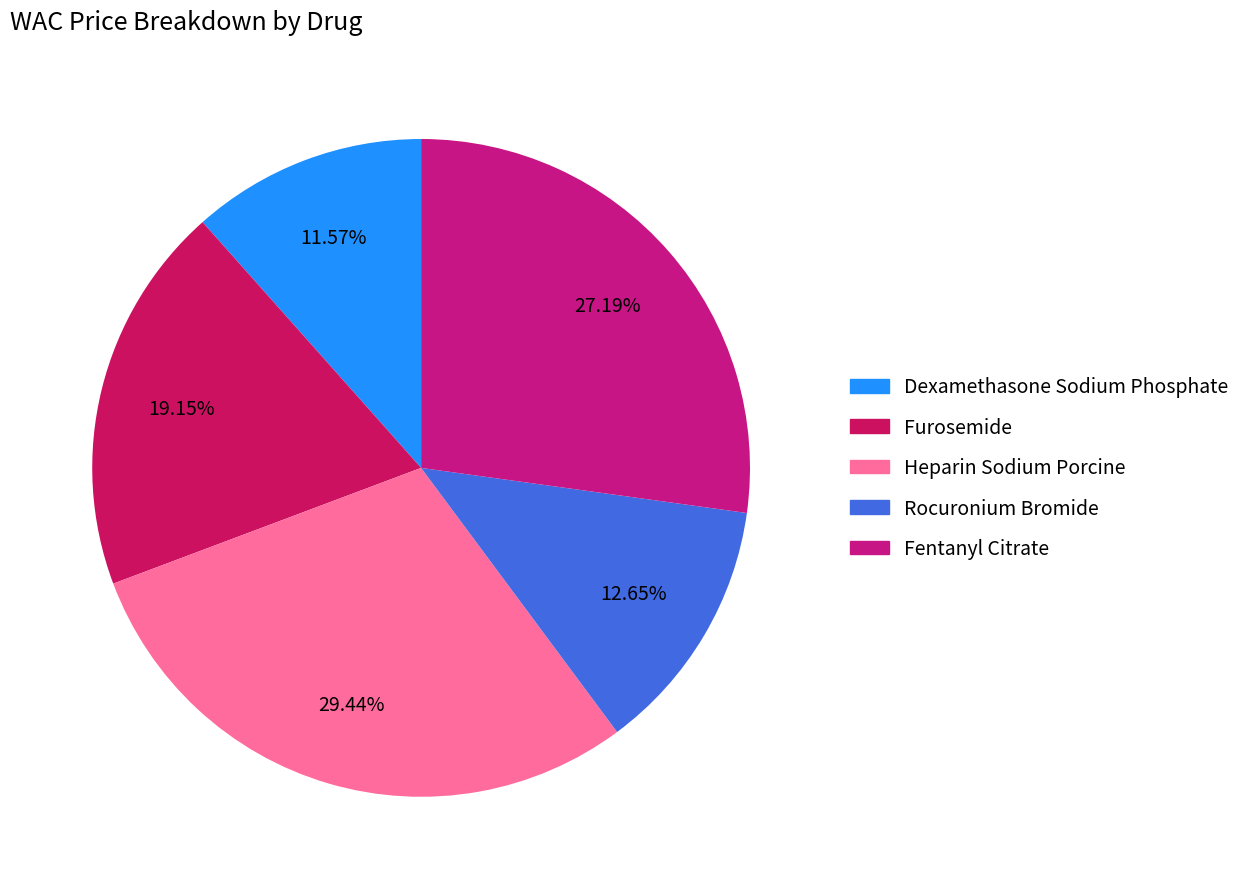

Rank the categories by value from highest to lowest.

Heparin Sodium Porcine, Fentanyl Citrate, Furosemide, Rocuronium Bromide, Dexamethasone Sodium Phosphate